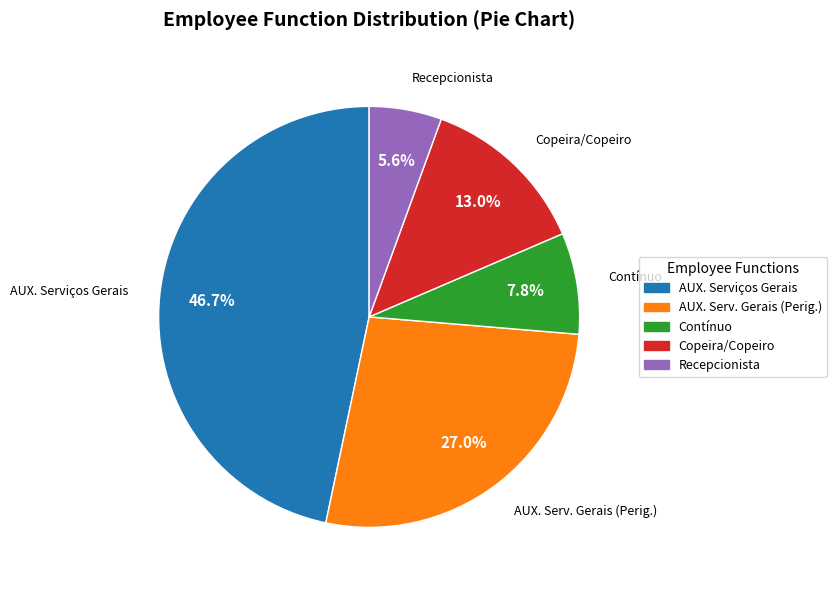

What is the smallest slice in the pie chart?

Recepcionista